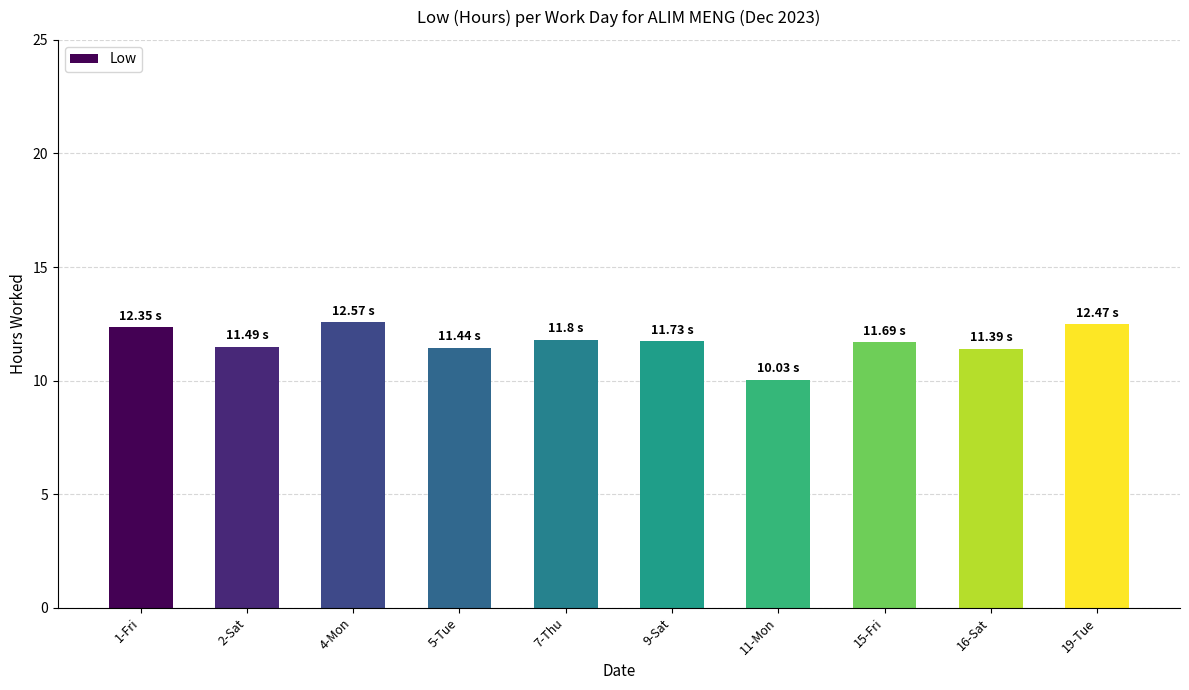

What is the label of the 4th bar from the left?

5-Tue